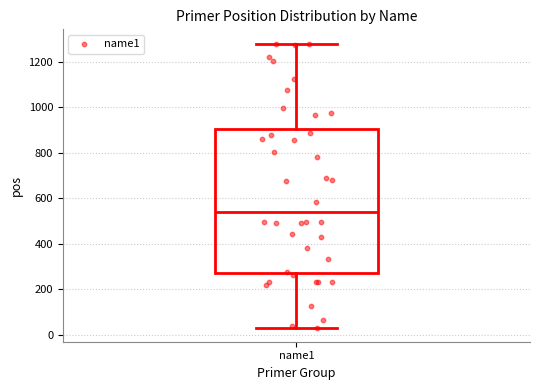

Where does the upper whisker of the box for name1 end on the y-axis? The values are not printed on the chart, so give them approximately, as read against the axis.

1280